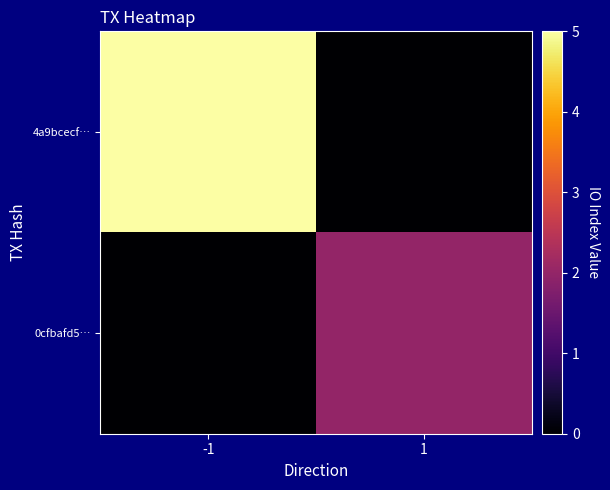

At how many categories does at least one series exceed 0?

2